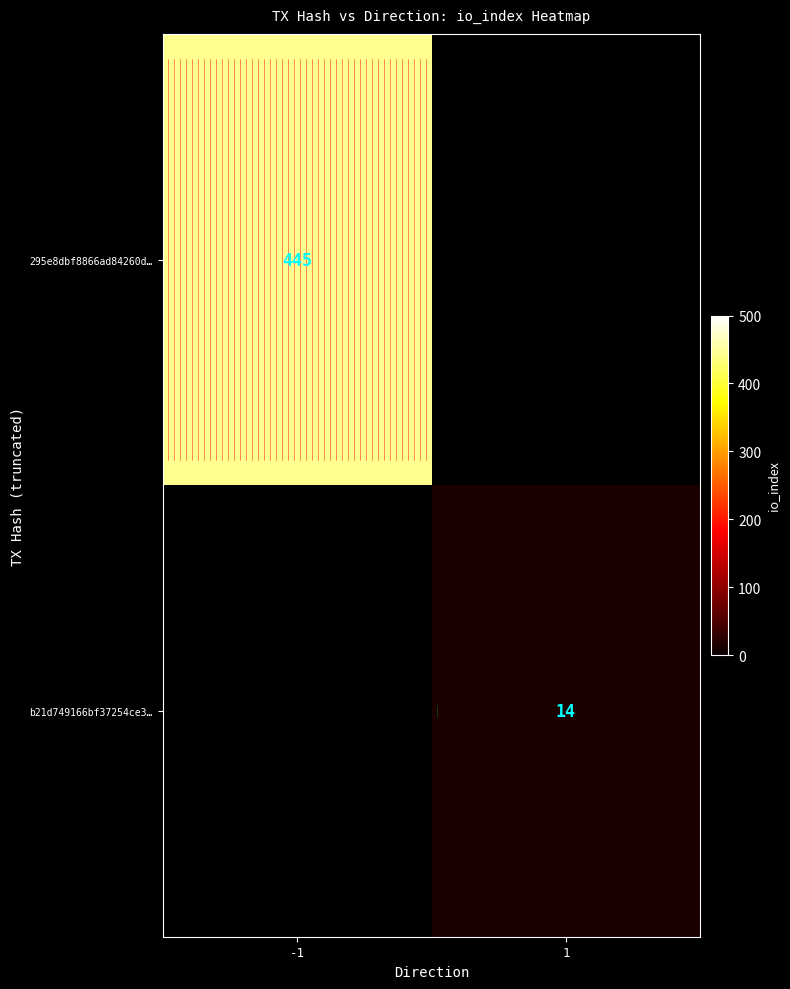

True or false: 295e8dbf8866ad84260d… has a value of 223 at -1.

False